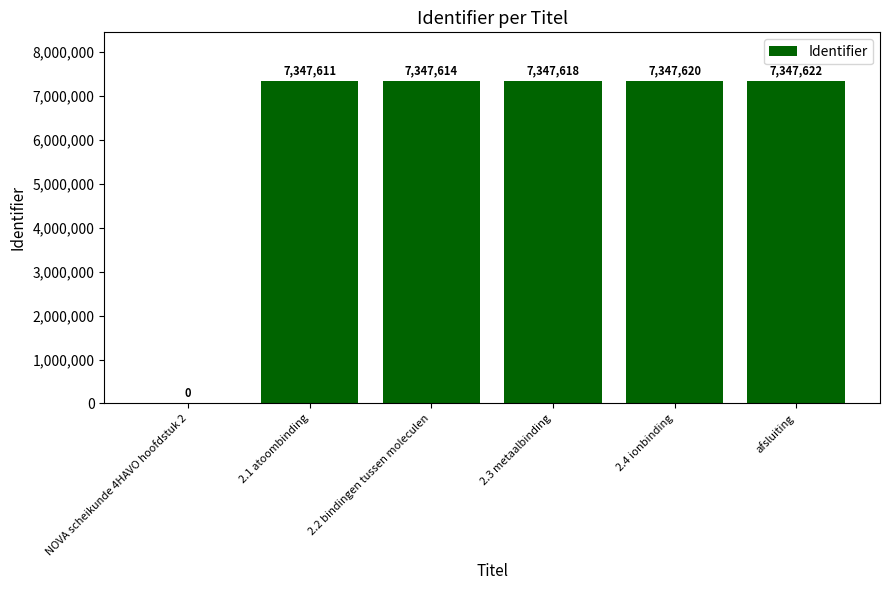

What is the sum of the values at NOVA scheikunde 4HAVO hoofdstuk 2 and 2.3 metaalbinding?

7347618